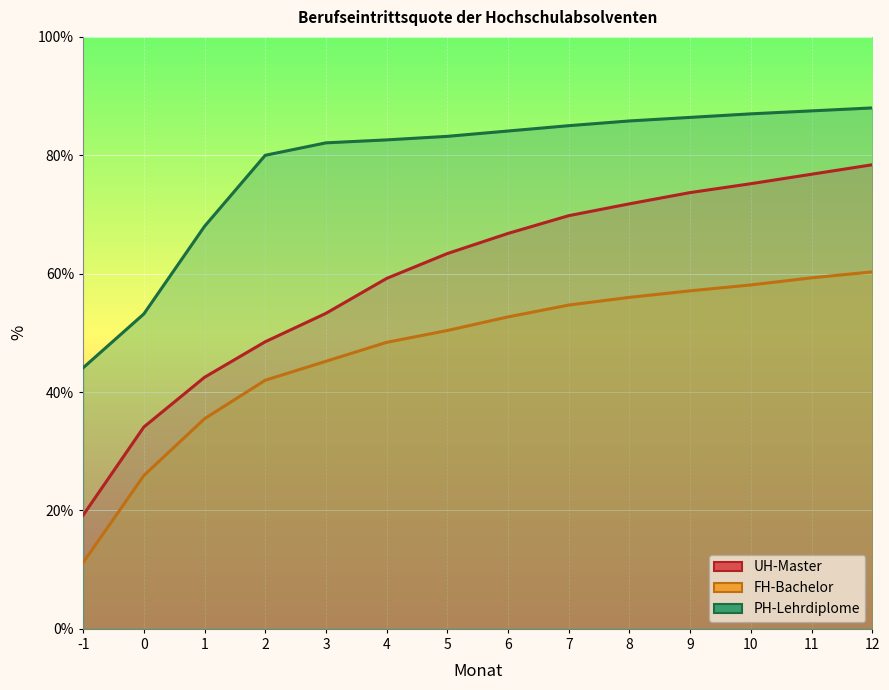

List the series in order of their peak value, lowest first.

FH-Bachelor, UH-Master, PH-Lehrdiplome